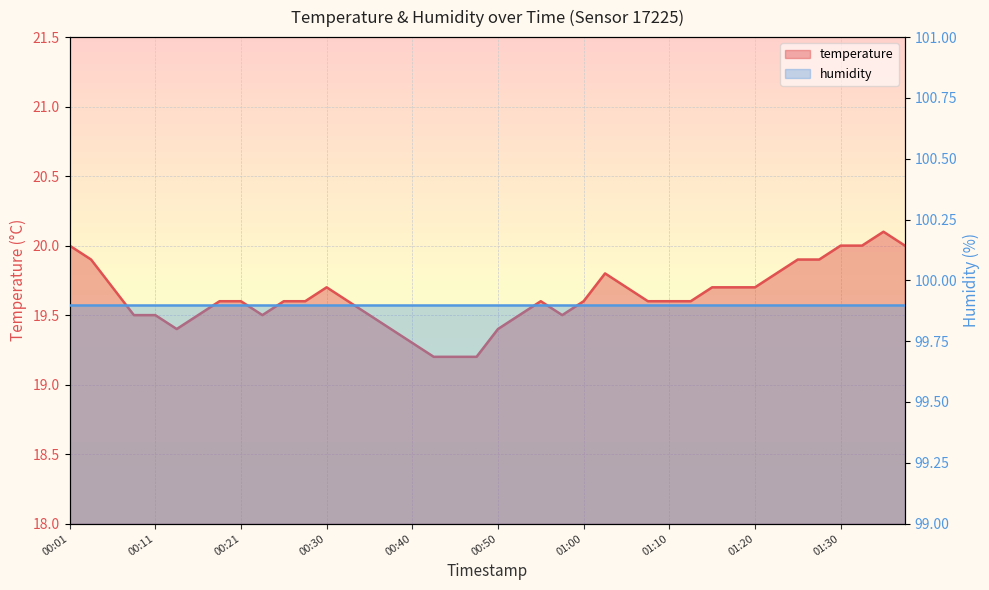

Is it true that the value at 01:20 is 19.7?

True